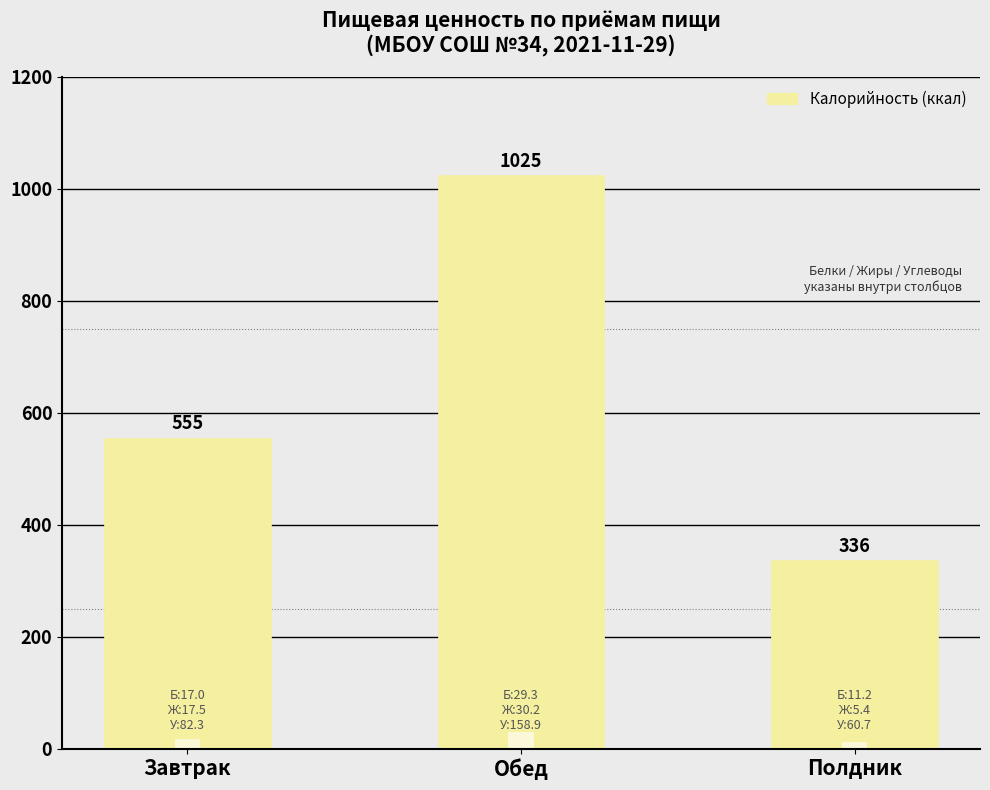

What is the label of the 1st bar from the right?

Полдник